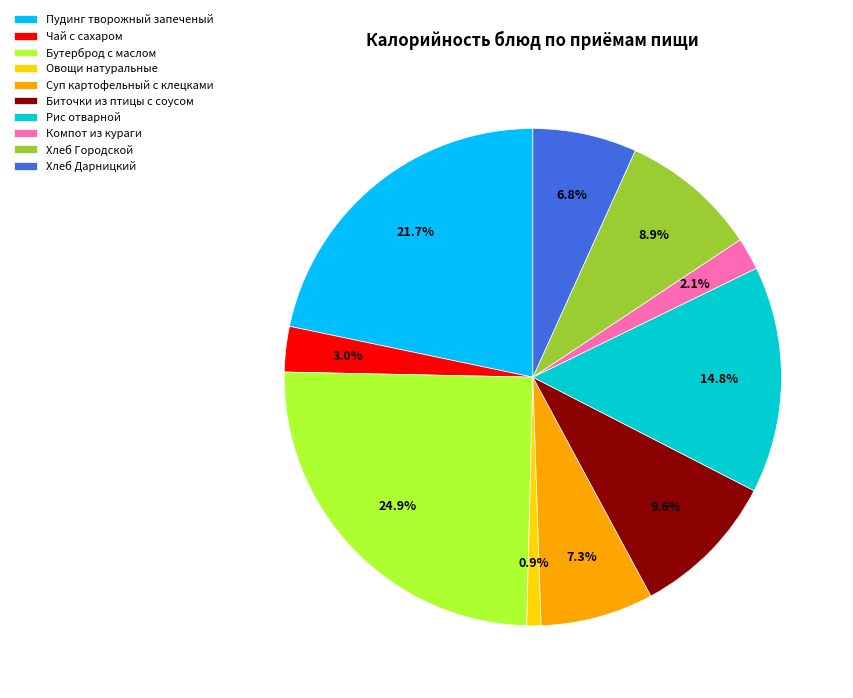

Rank the categories by value from highest to lowest.

Бутерброд с маслом, Пудинг творожный запеченый, Рис отварной, Биточки из птицы с соусом, Хлеб Городской, Суп картофельный с клецками, Хлеб Дарницкий, Чай с сахаром, Компот из кураги, Овощи натуральные